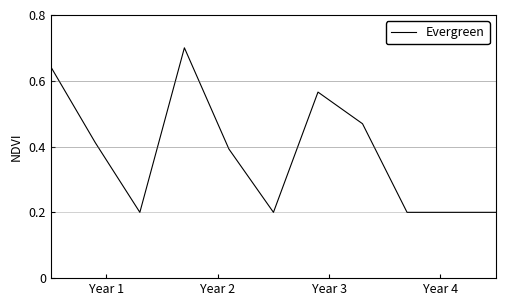

Does the chart display data point markers on the line(s)?

No